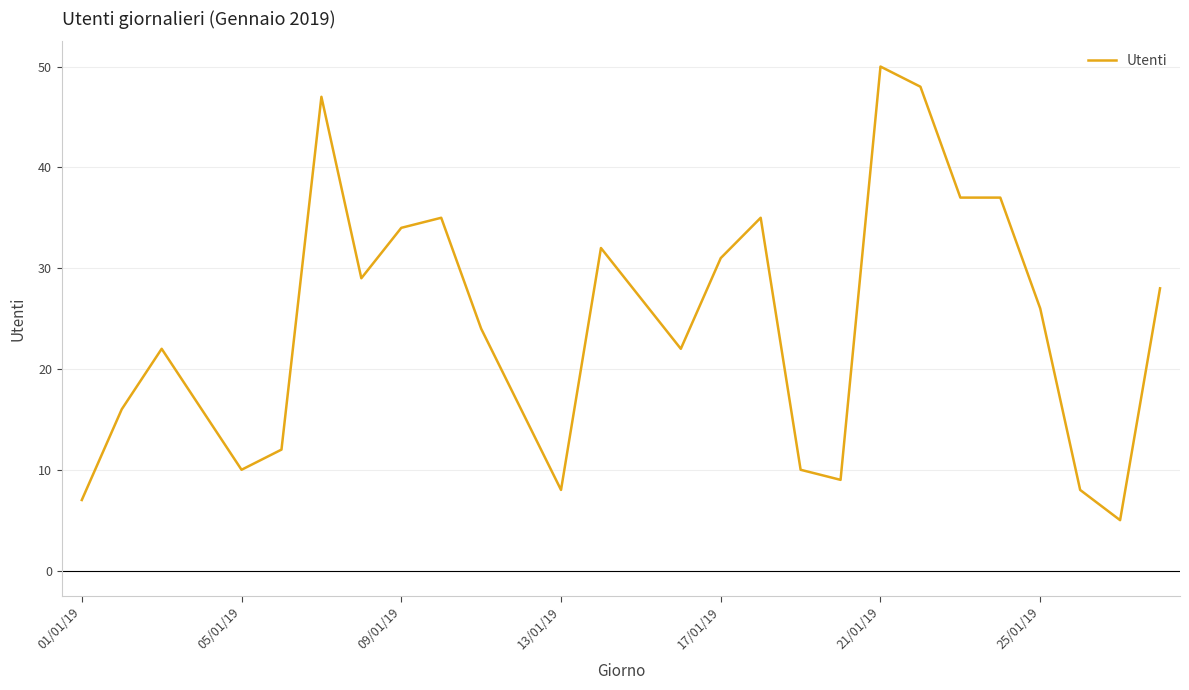

What is the greatest value displayed?

50